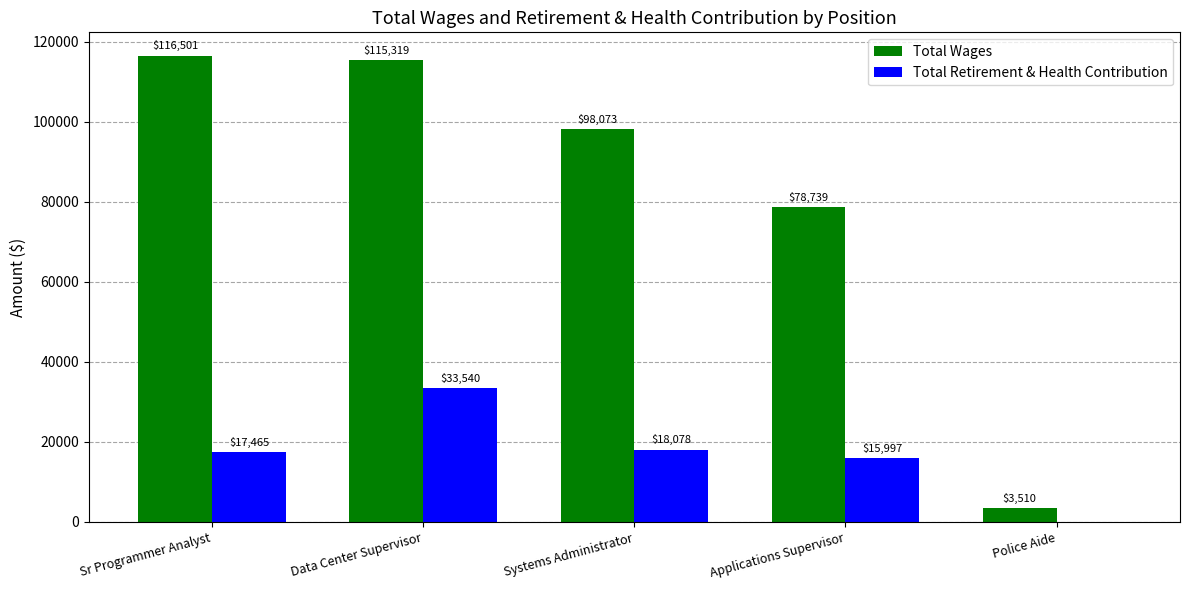

At which category is the sum across all series the highest?

Data Center Supervisor